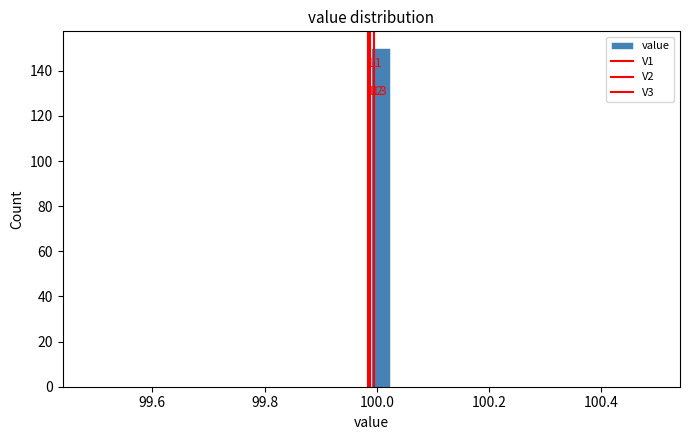

Read against the x-axis, roughly where is the centre of the tallest bar?

100.00